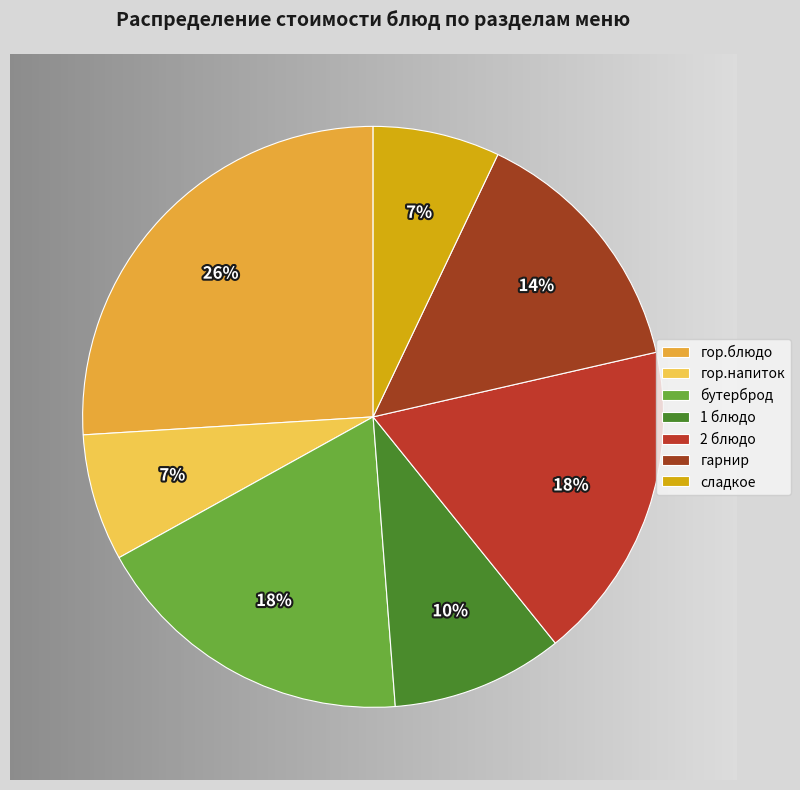

Count the number of slices in the pie.

7